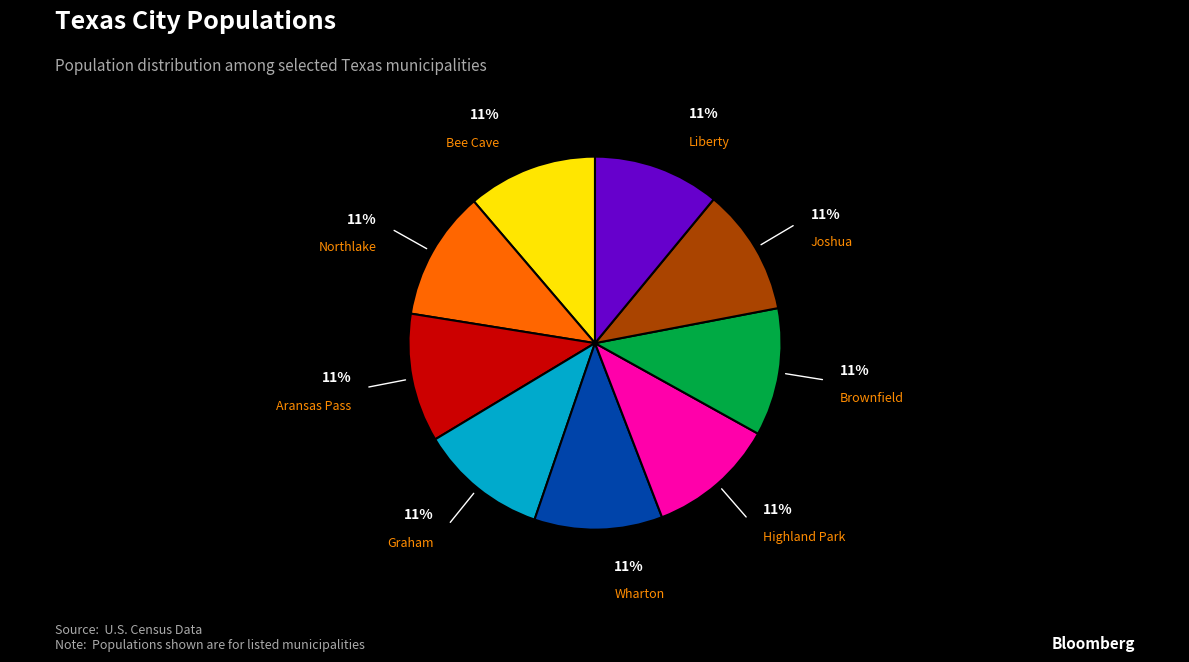

To the nearest percent, what is the average slice percentage?

11%